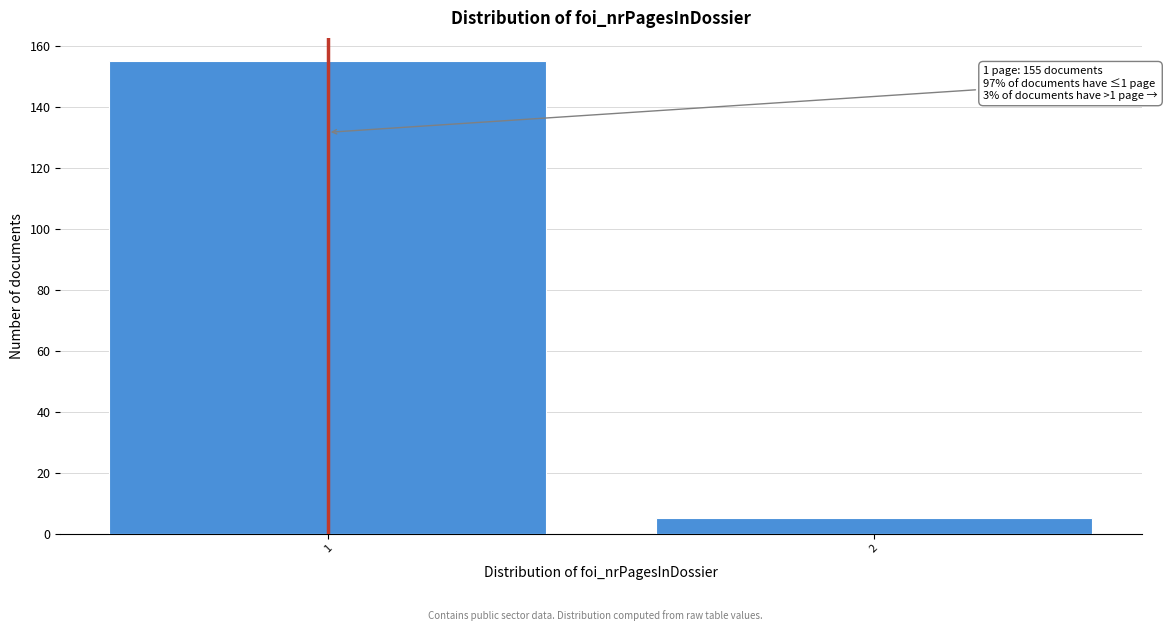

Reading left to right, extract all data points from this chart.

1=155	2=5